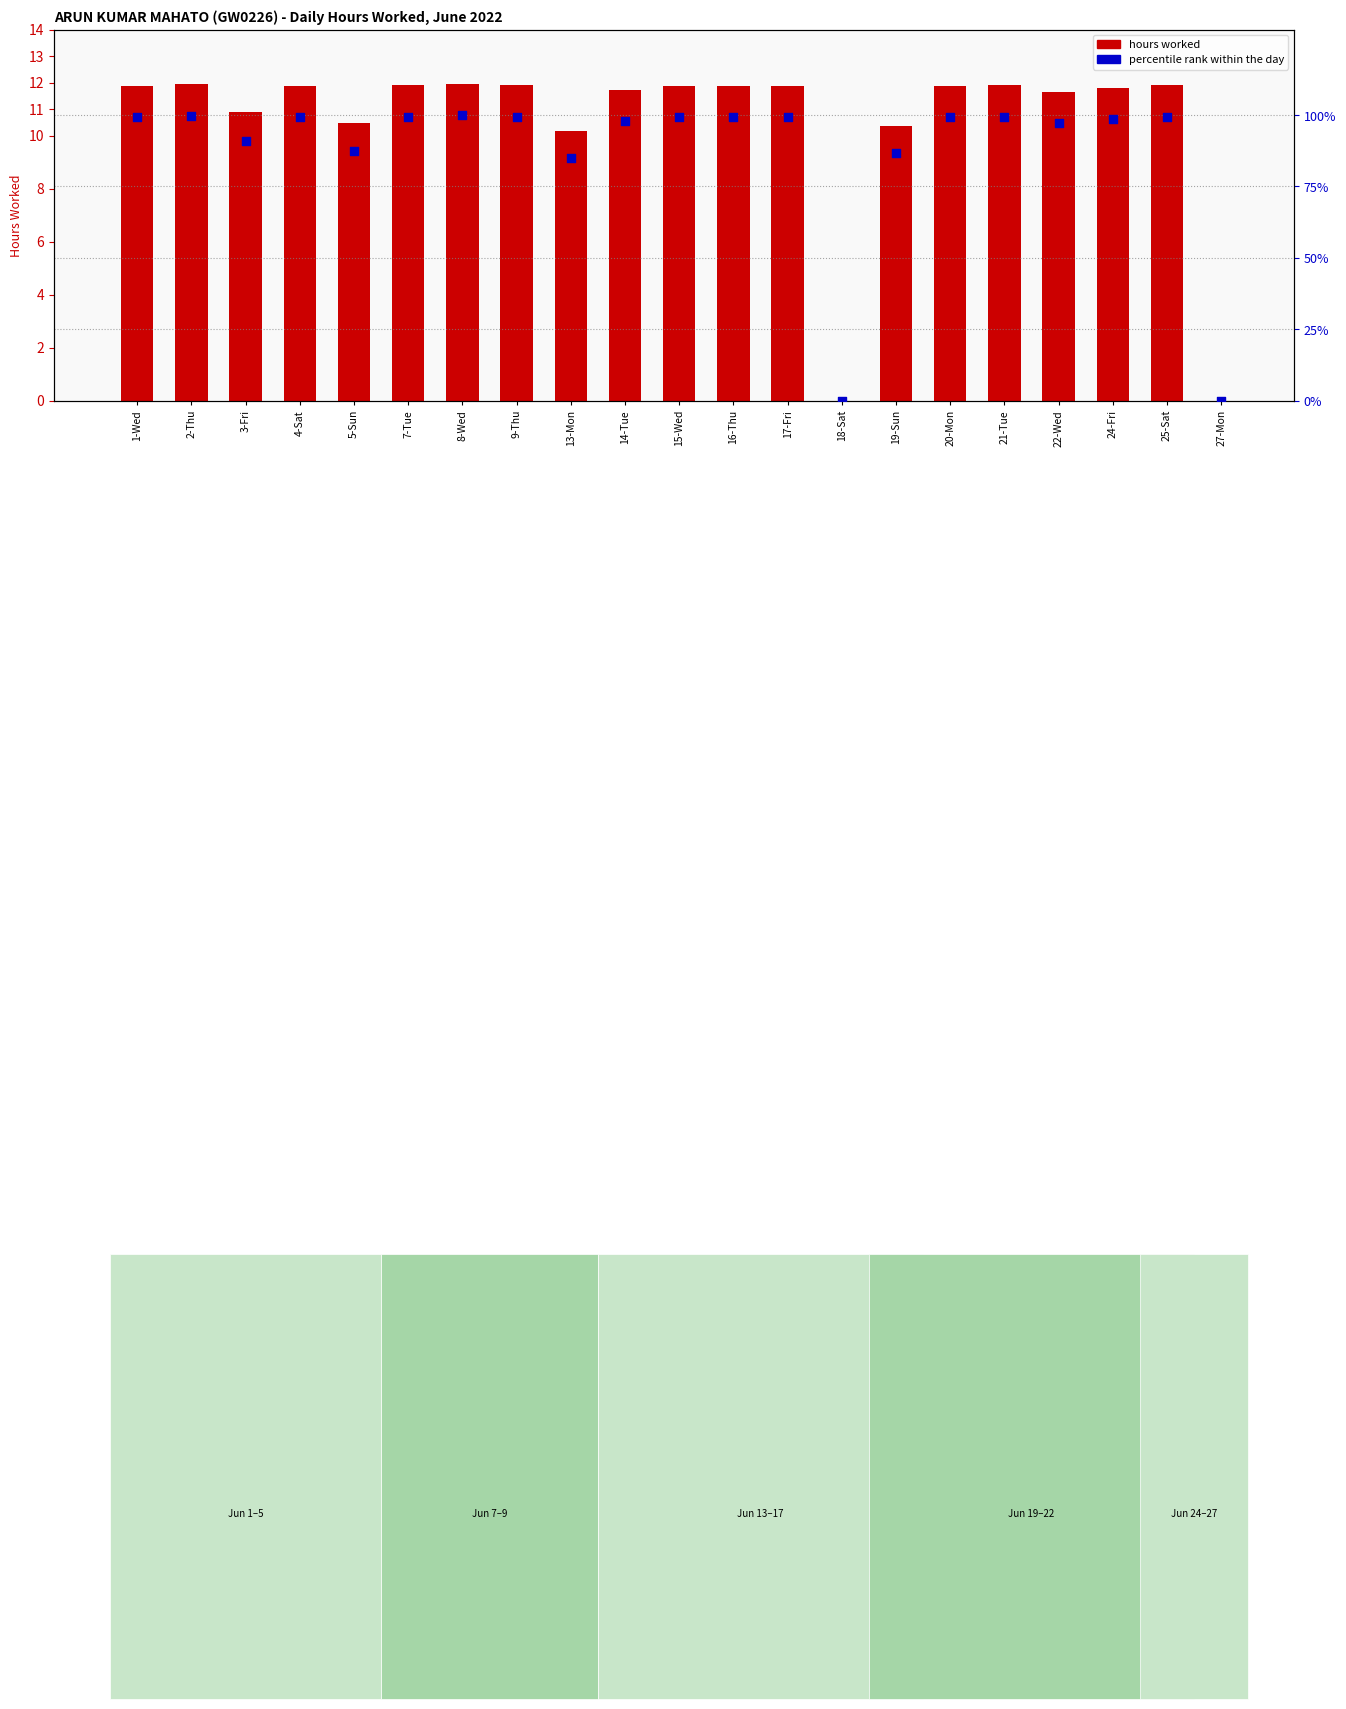

What is the total value across all series at 7-Tue?

111.4